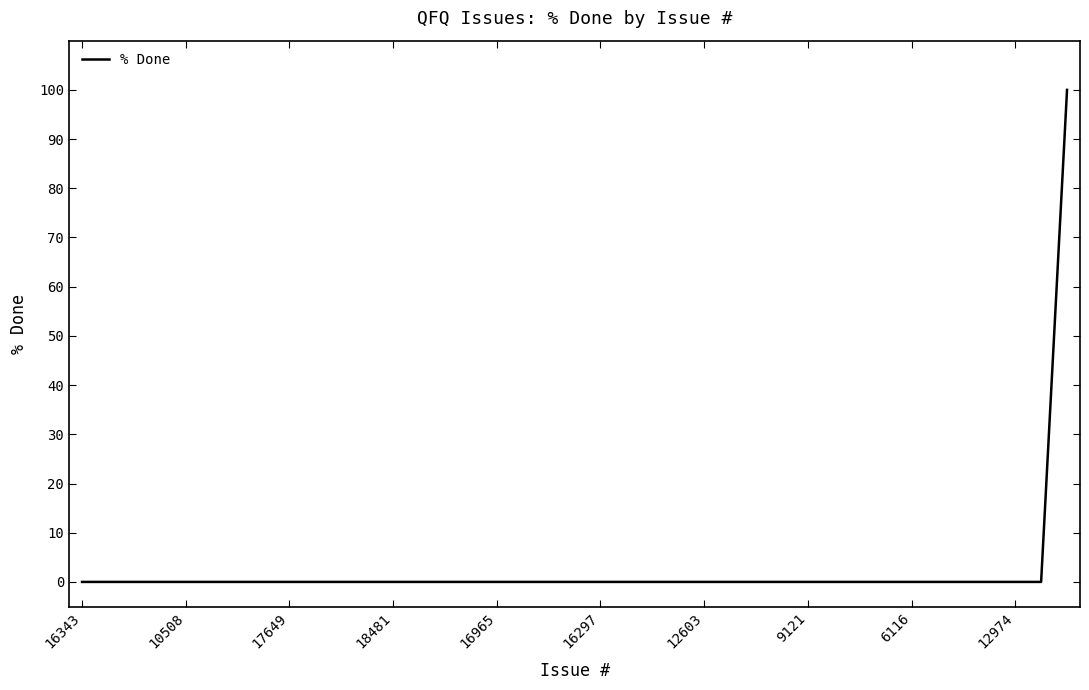

What is the average value?

3